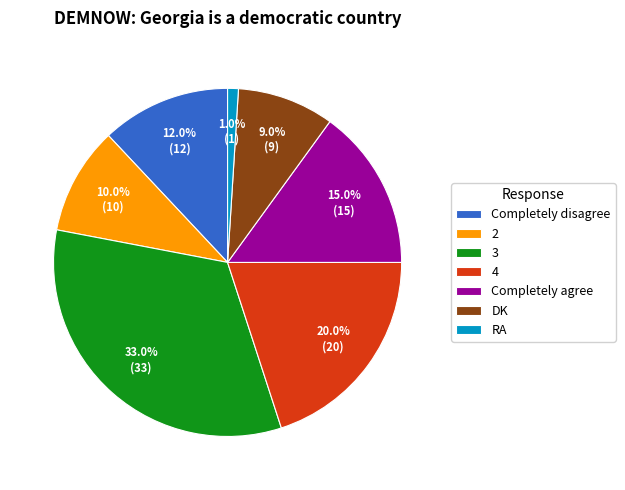

What percentage is NOT represented by RA?

99.0%